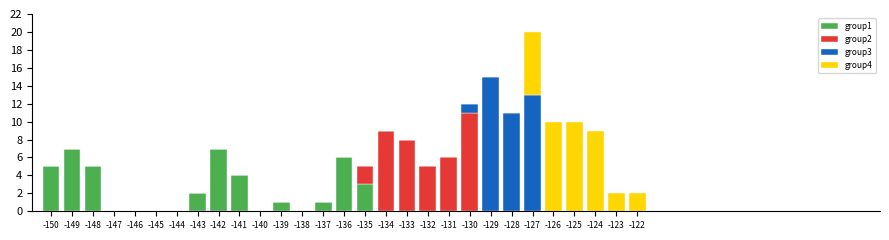

At which category is the sum across all series the highest?

-127